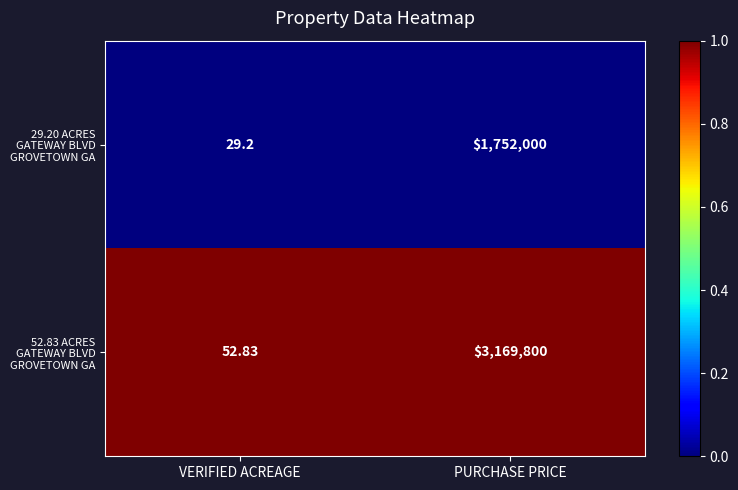

At which category is the sum across all series the highest?

PURCHASE PRICE